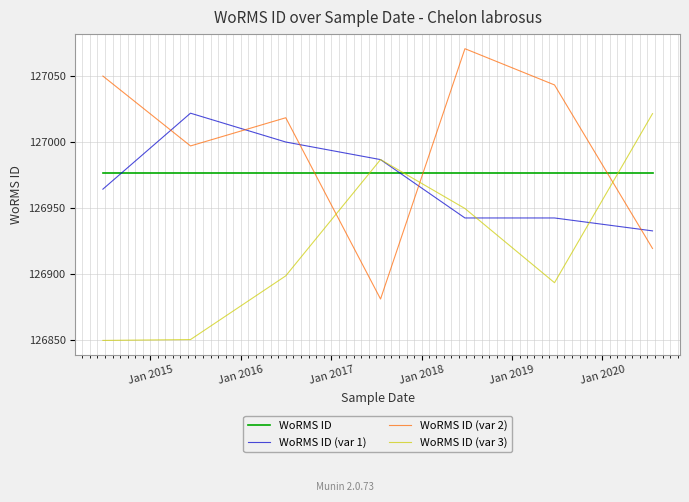

What is the lowest value of the WoRMS ID series?

126977.0